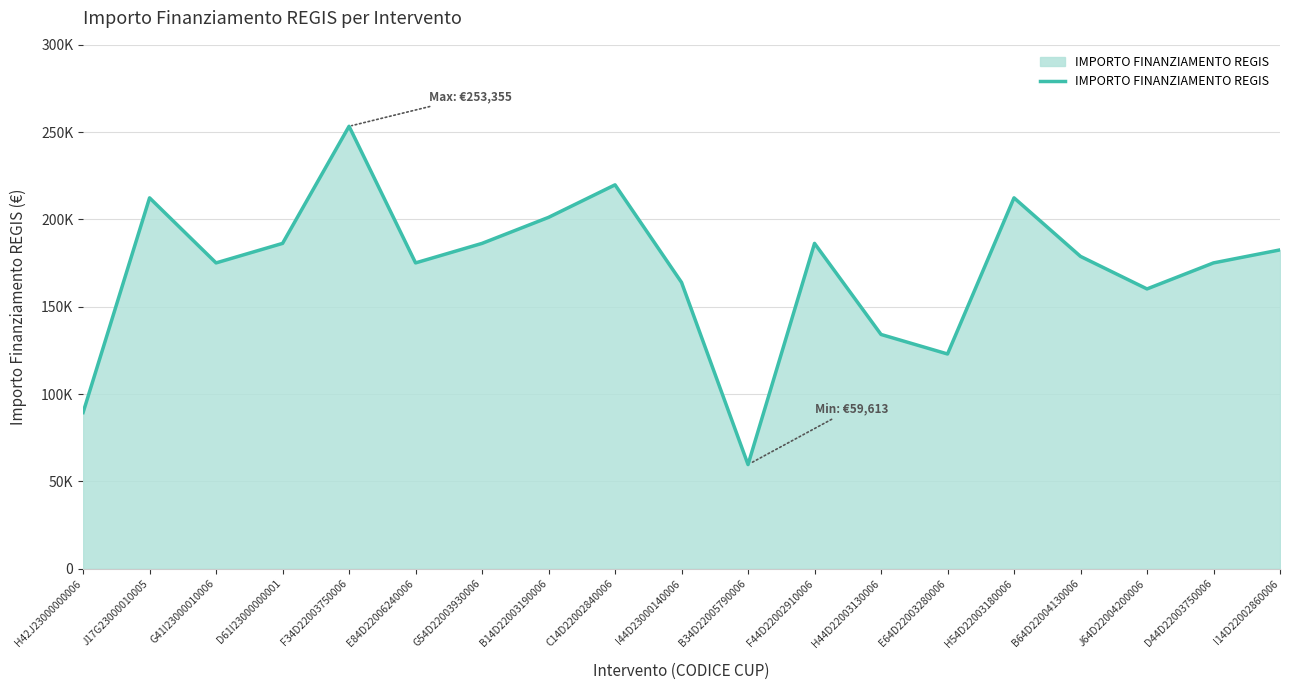

Between D44D22003750006 and B64D22004130006, which is larger?

B64D22004130006